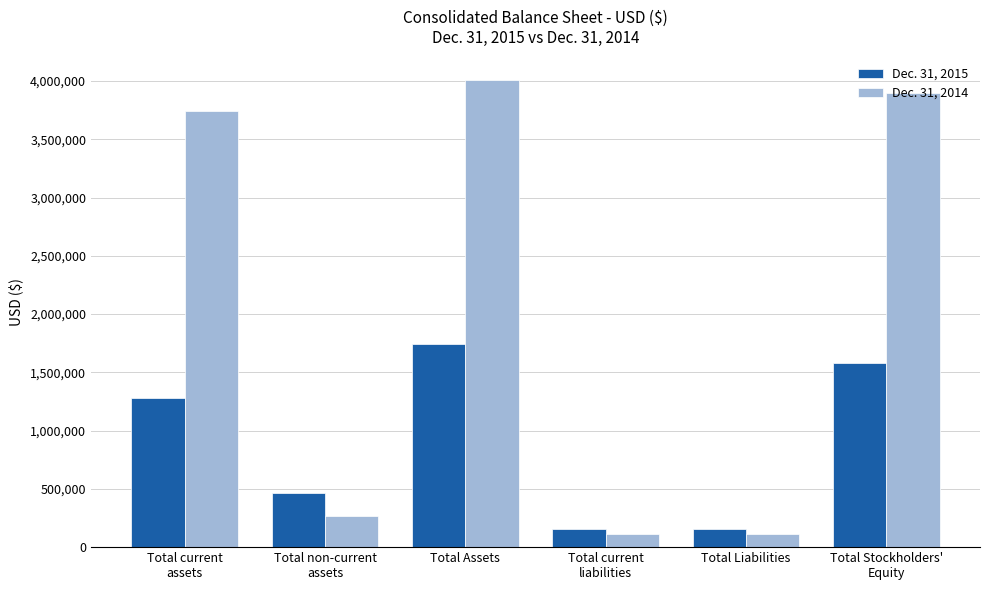

True or false: Dec. 31, 2014 has a value of 2394338 at Total current
assets.

False